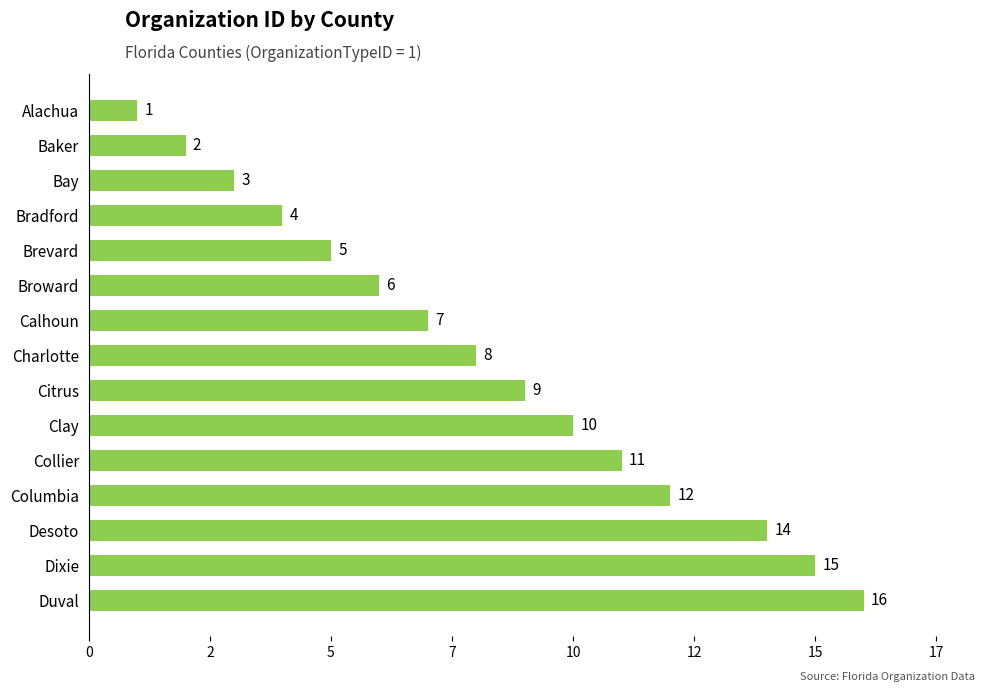

Count the number of categories in the chart.

15